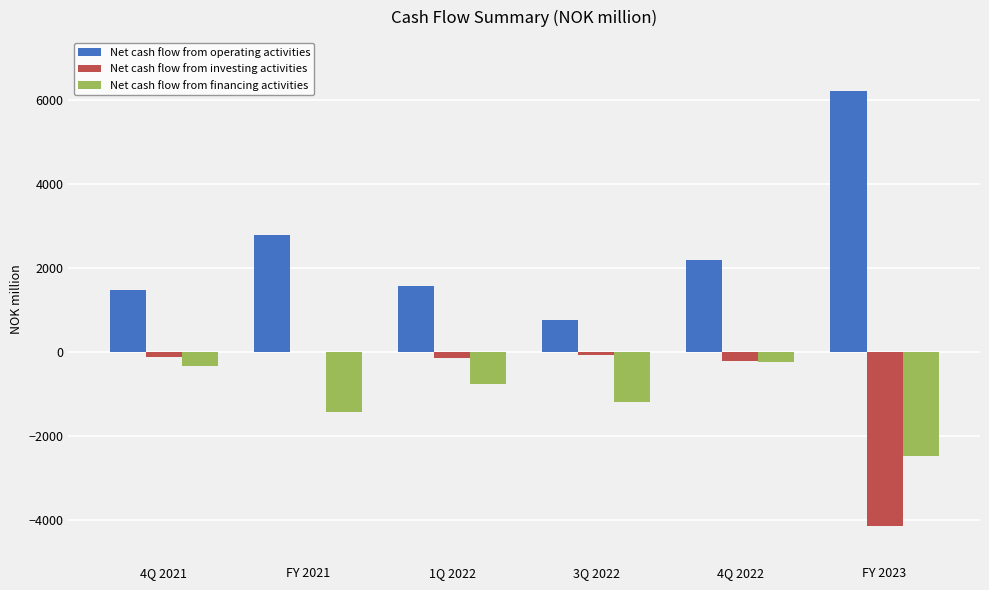

At which category does the chart reach its peak across all series?

FY 2023